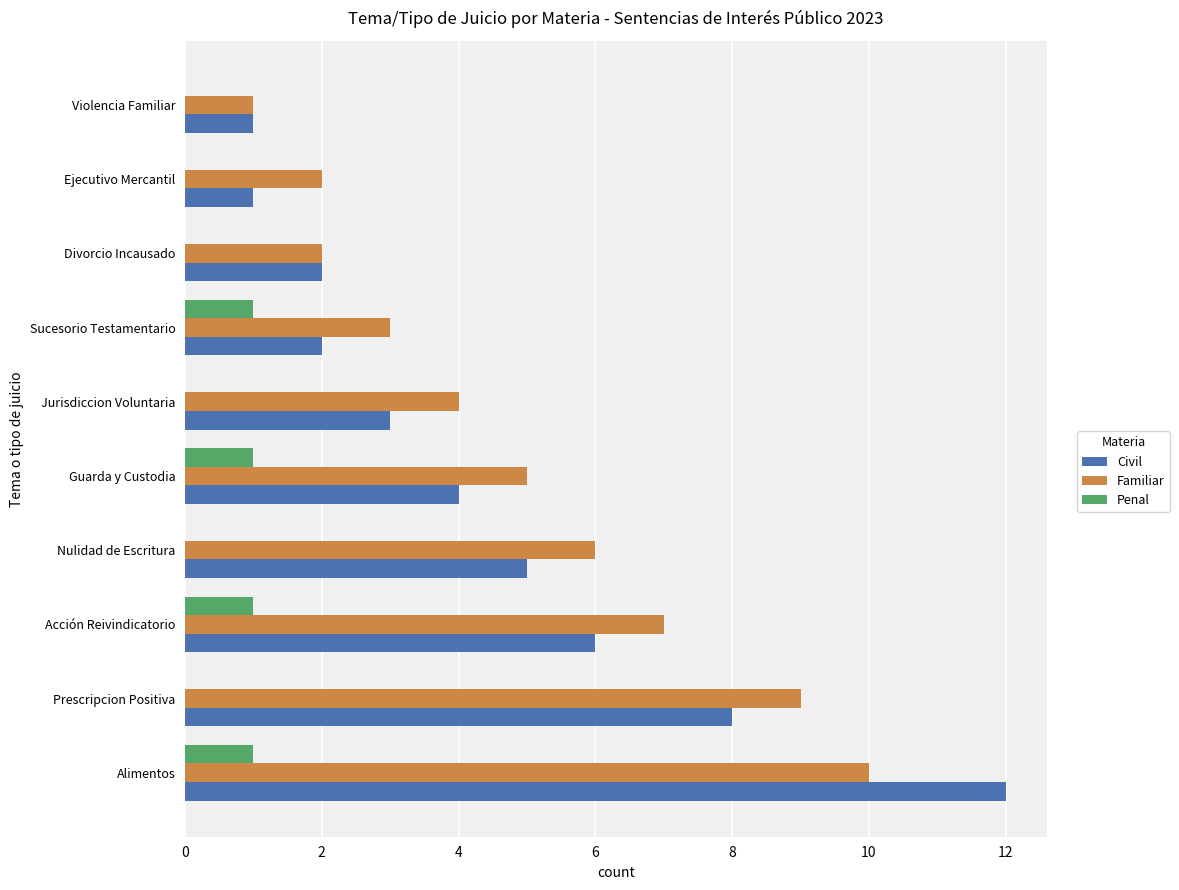

What is the maximum value shown in the chart?

12